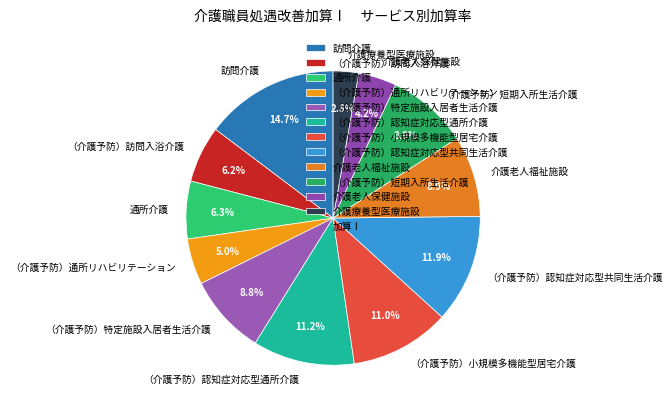

Between 介護療養型医療施設 and 介護老人保健施設, which is larger?

介護老人保健施設